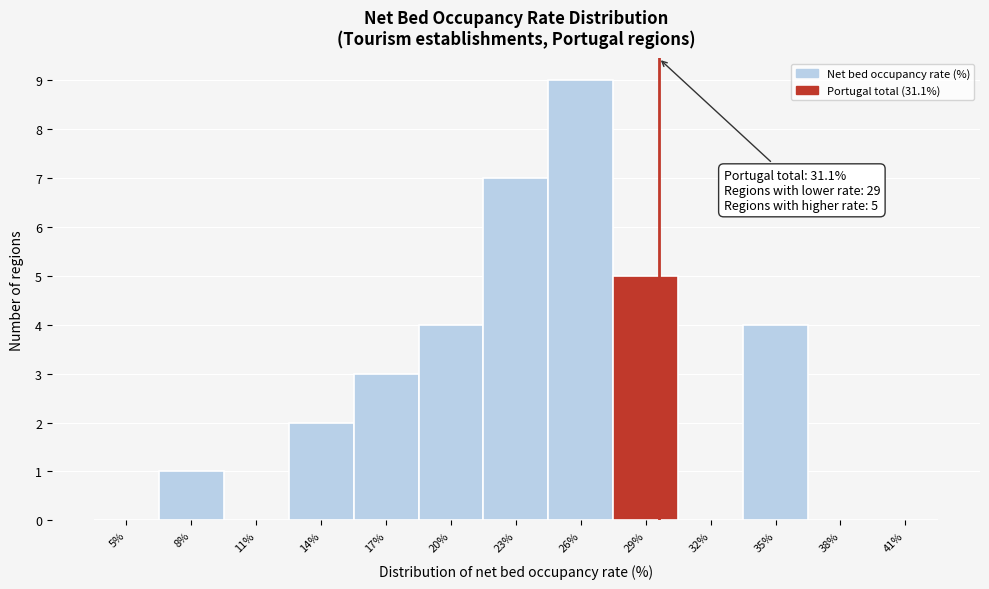

Reading right to left, transcribe all the data shown in this chart.

41%=0	38%=0	35%=4	32%=0	29%=5	26%=9	23%=7	20%=4	17%=3	14%=2	11%=0	8%=1	5%=0